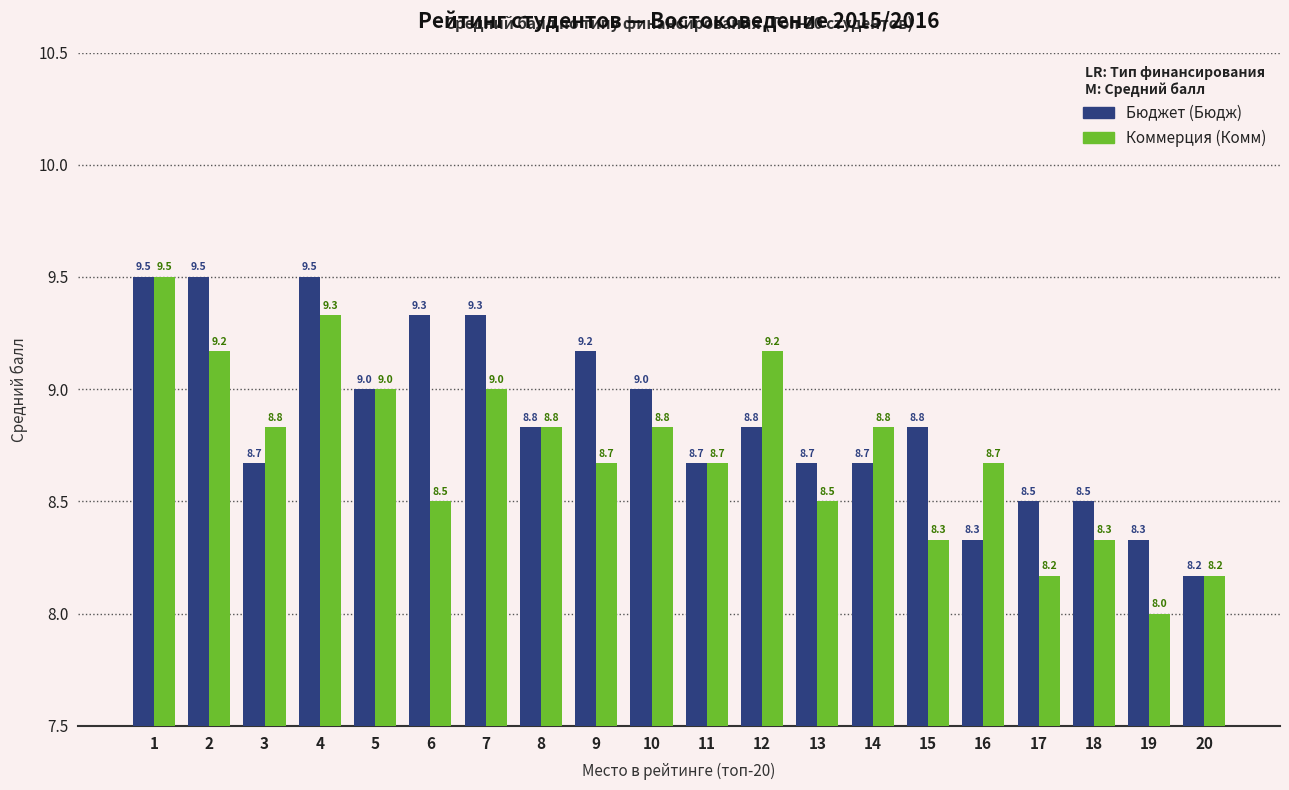

What is the spread (max minus min) of values at 17?

0.3